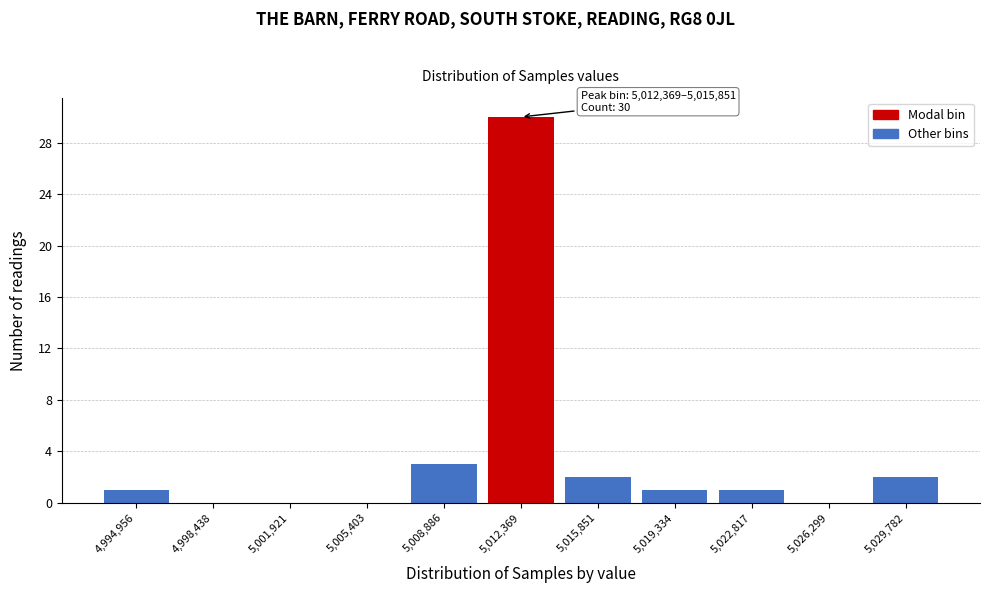

Reading left to right, list all the values displayed in this chart.

4,994,956=1	4,998,438=0	5,001,921=0	5,005,403=0	5,008,886=3	5,012,369=30	5,015,851=2	5,019,334=1	5,022,817=1	5,026,299=0	5,029,782=2